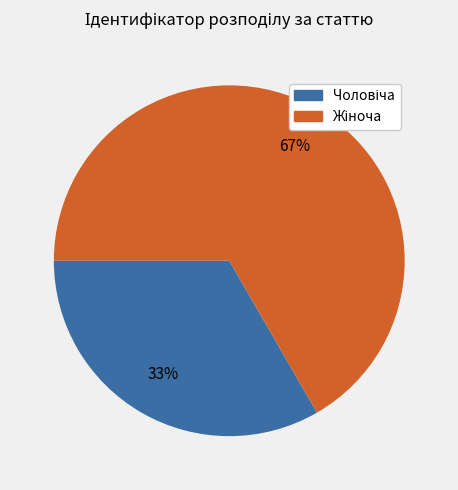

Is it true that Жіноча is 59% of the pie?

False